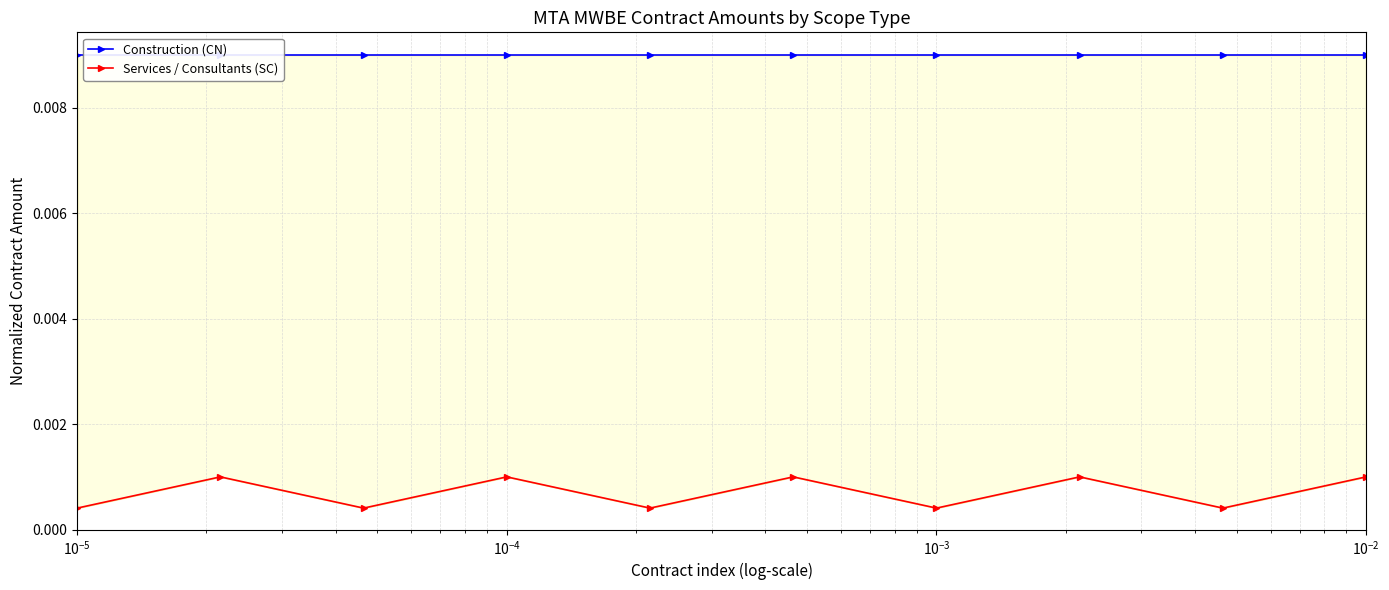

In Services / Consultants (SC), how many points are higher than both neighbors (excluding endpoints)?

4